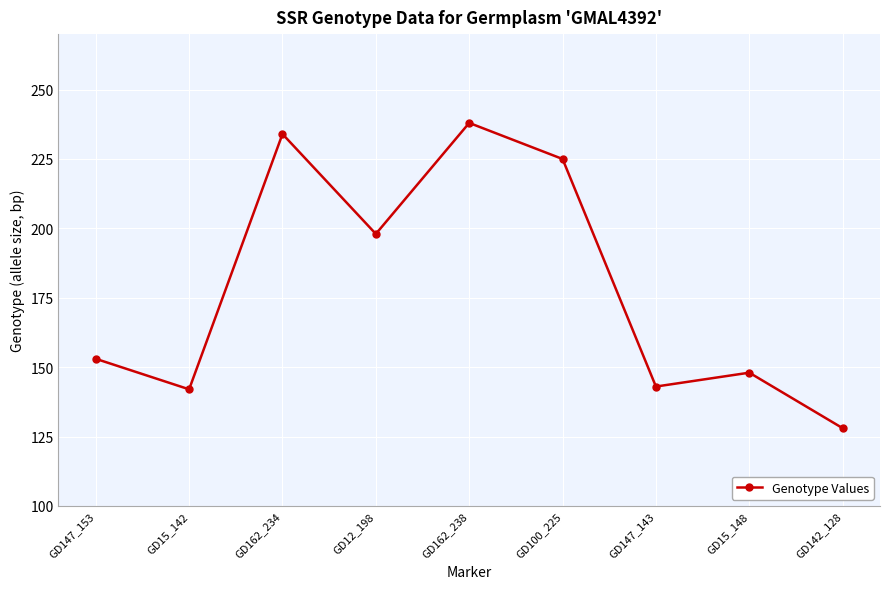

Reading left to right, list all the values displayed in this chart.

GD147_153=153	GD15_142=142	GD162_234=234	GD12_198=198	GD162_238=238	GD100_225=225	GD147_143=143	GD15_148=148	GD142_128=128